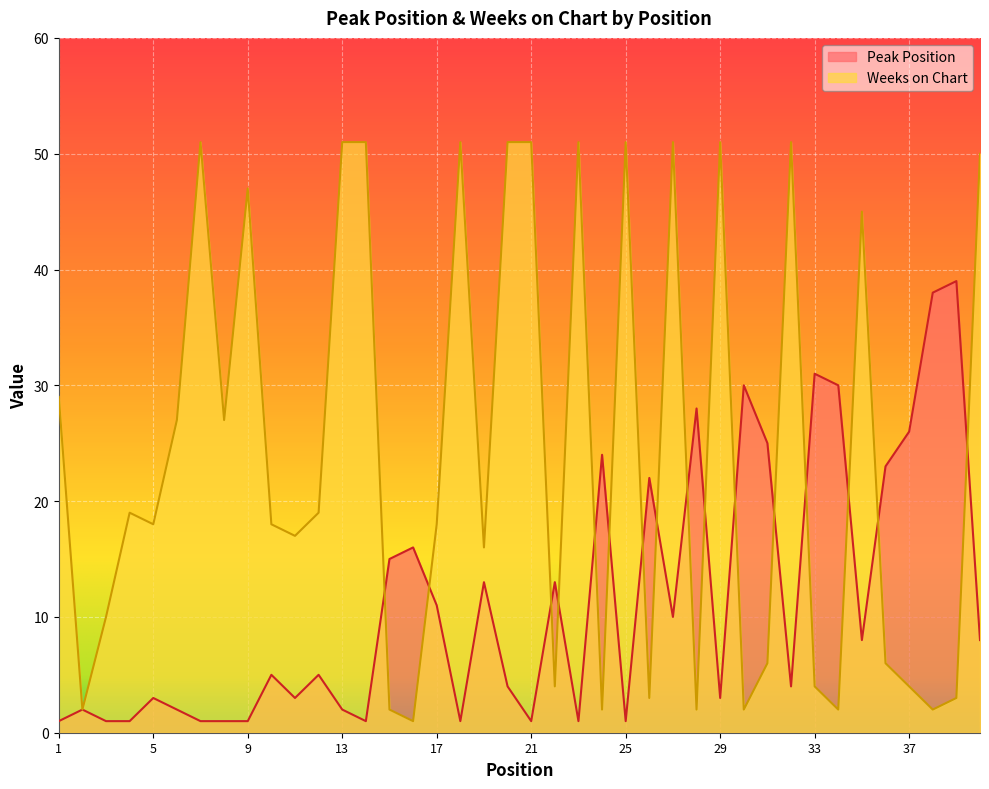

After their last crossing, which series has the higher values: Peak Position or Weeks on Chart?

Weeks on Chart